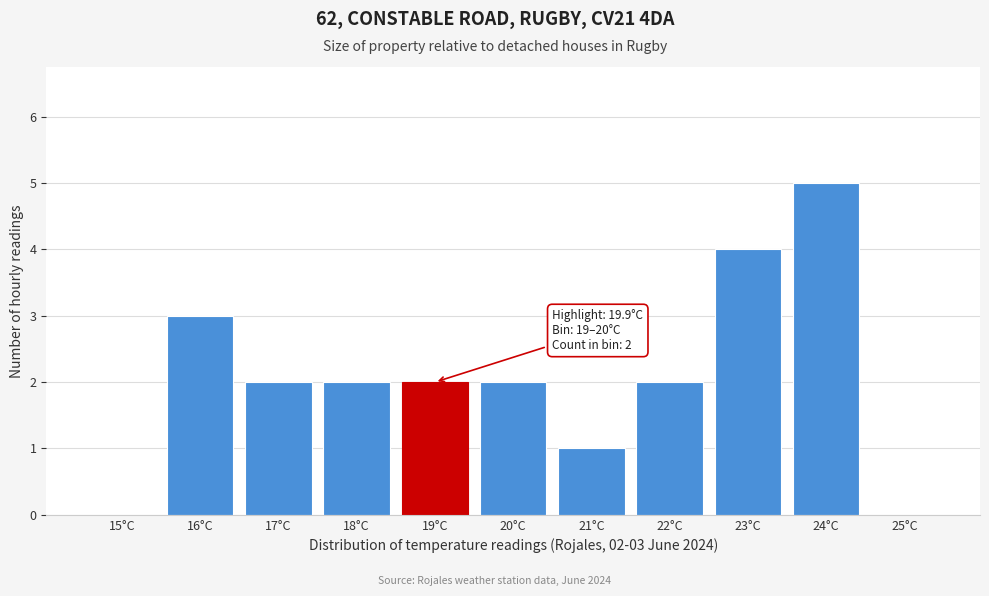

Reading right to left, list all the values displayed in this chart.

25°C=0	24°C=5	23°C=4	22°C=2	21°C=1	20°C=2	19°C=2	18°C=2	17°C=2	16°C=3	15°C=0